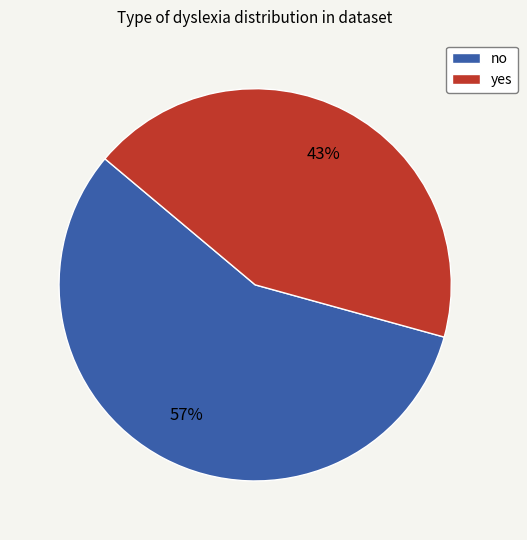

To the nearest percent, what portion does yes represent?

43%